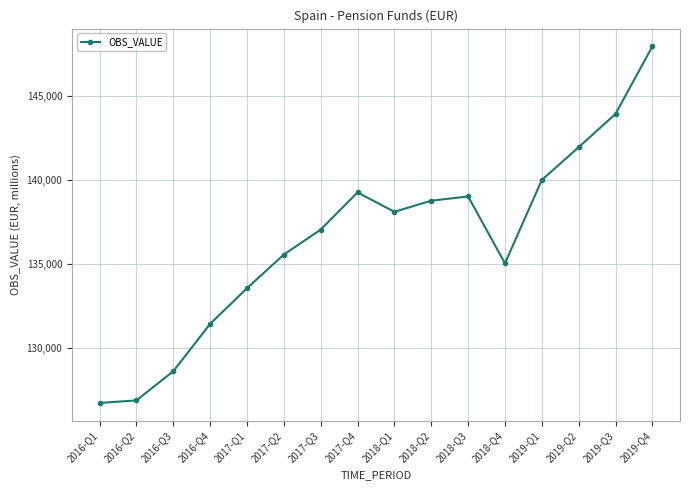

Is this an area chart (filled region under the line)?

No